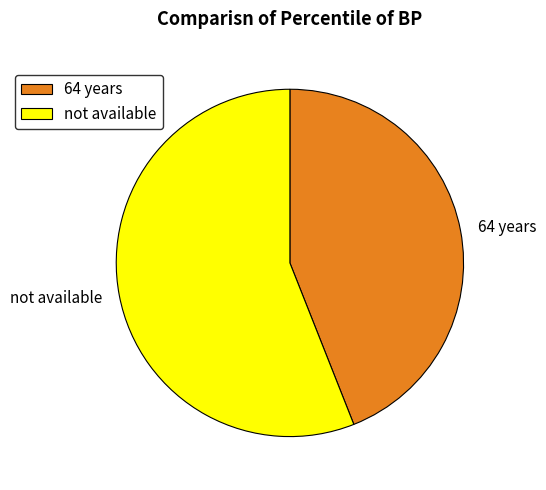

Is the sum of not available and 64 years greater than half?

Yes